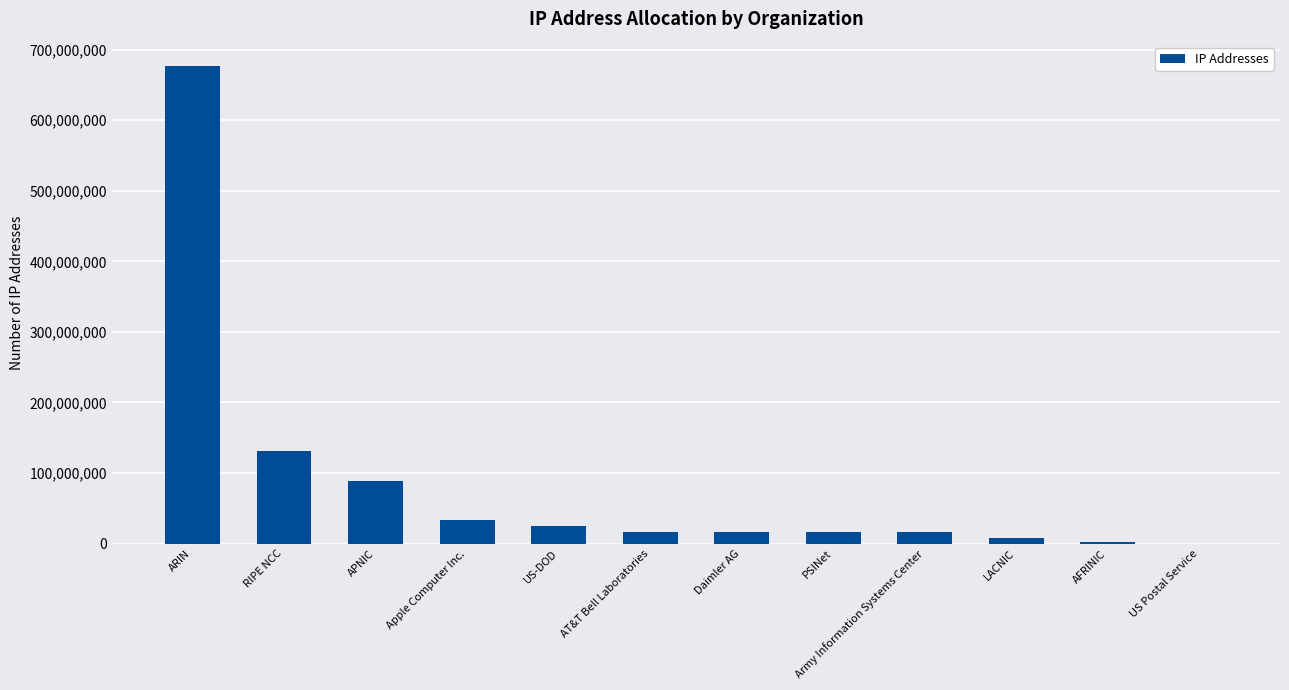

At which label is the value closest to 338628289?

RIPE NCC